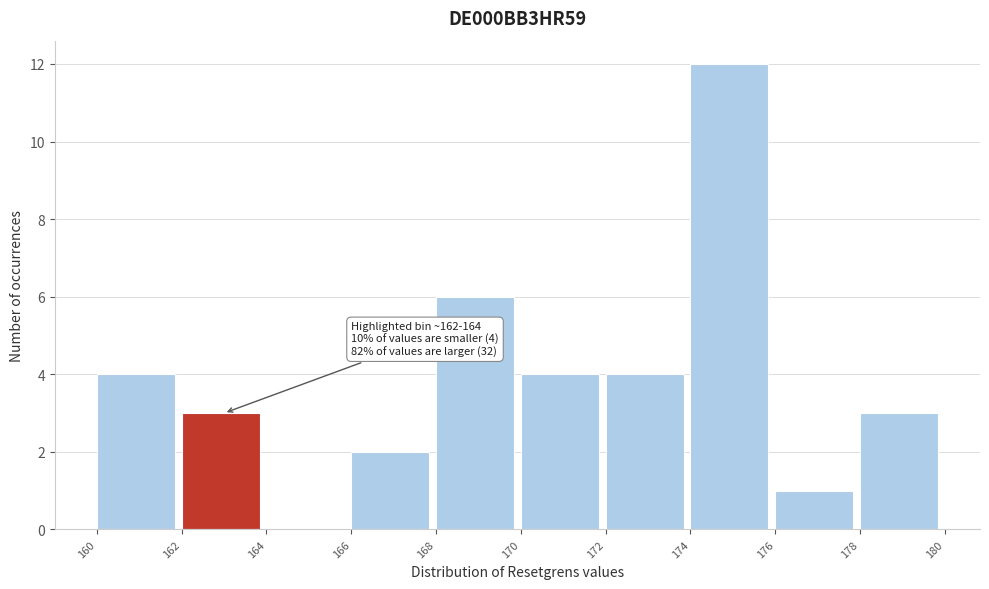

Which range on the x-axis has the tallest bar?

174 to 176